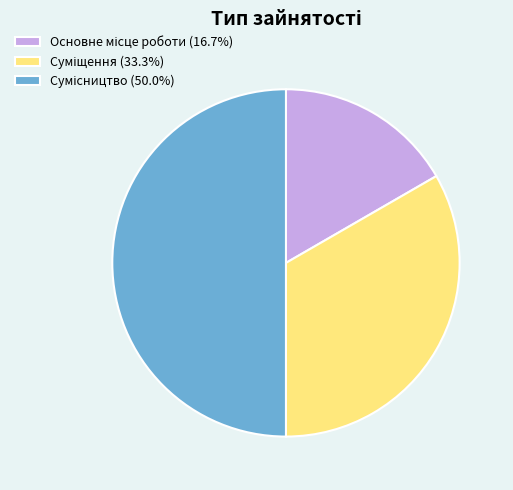

How many segments does this pie chart have?

3